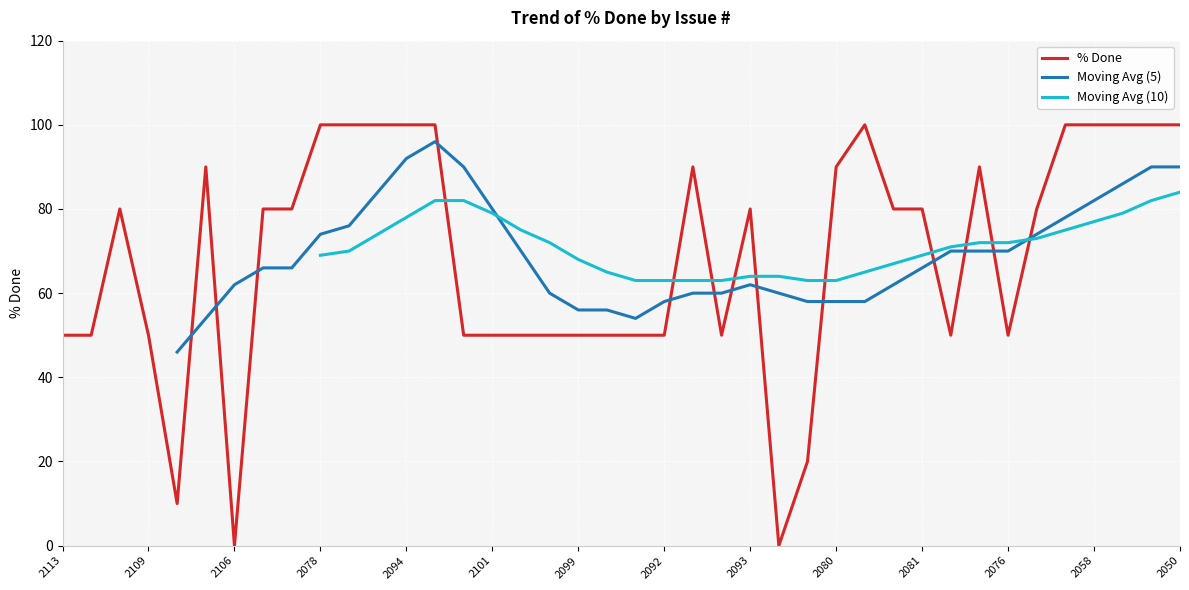

Is it true that % Done equals 50 at 2113?

True